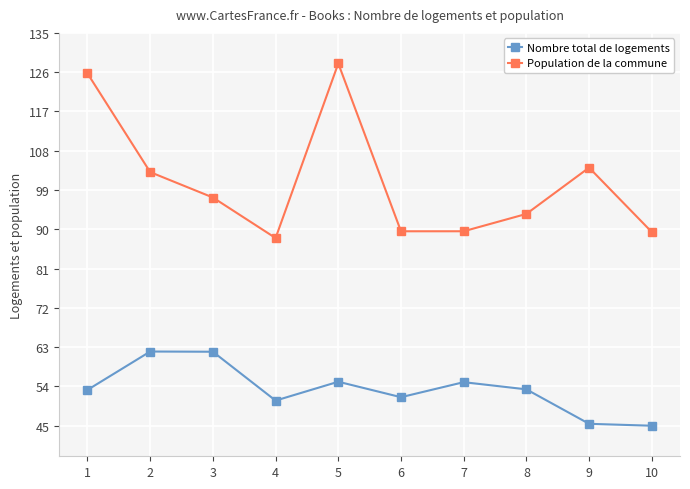

What is the sum of the Population de la commune values at 7 and 4?

177.6